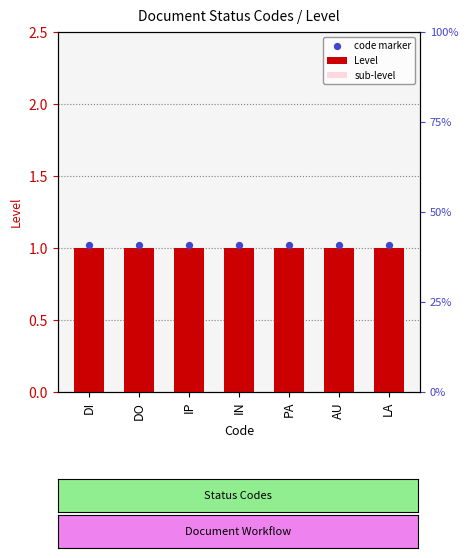

At how many categories does at least one series exceed 0?

7